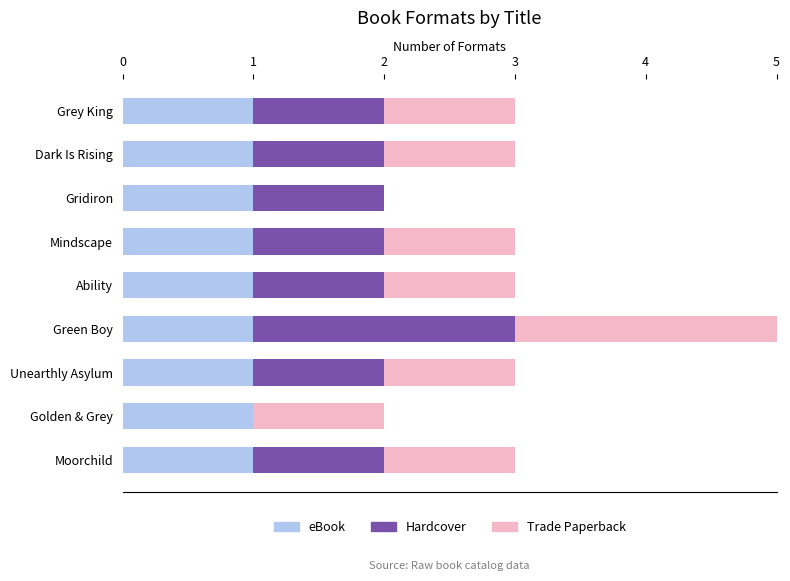

What is the total value across all series at Ability?

3